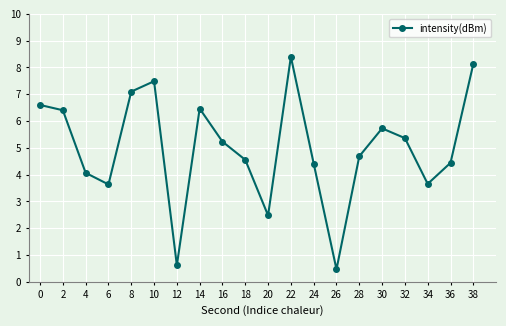

What is the difference between the values at 24 and 28?

0.3